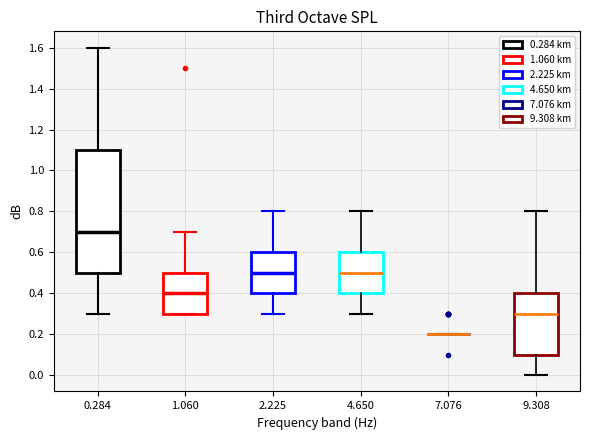

Reading left to right, transcribe this box plot: for each box, give where its median line is, the range the box spans, and where its two whiskers end, as read against the y-axis. The values are not printed on the chart, so give them approximately, as read against the axis.

0.284: median 0.7, box 0.5 to 1.1, whiskers 0.3 to 1.6
1.060: median 0.4, box 0.3 to 0.5, whiskers 0.3 to 0.7
2.225: median 0.5, box 0.4 to 0.6, whiskers 0.3 to 0.8
4.650: median 0.5, box 0.4 to 0.6, whiskers 0.3 to 0.8
7.076: box collapsed to a line at 0.2, whiskers 0.2 to 0.2
9.308: median 0.3, box 0.1 to 0.4, whiskers 0.0 to 0.8